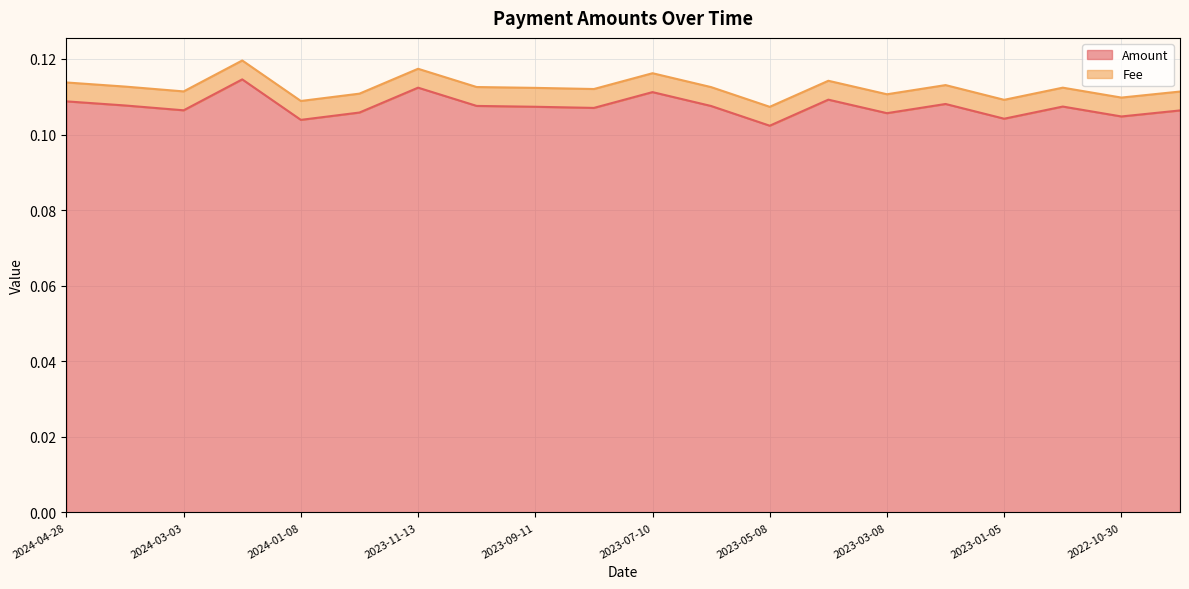

Reading left to right, transcribe all the data shown in this chart.

0.1	0.1	0.1	0.1	0.1	0.1	0.1	0.1	0.1	0.1	0.1	0.1	0.1	0.1	0.1	0.1	0.1	0.1	0.1	0.1